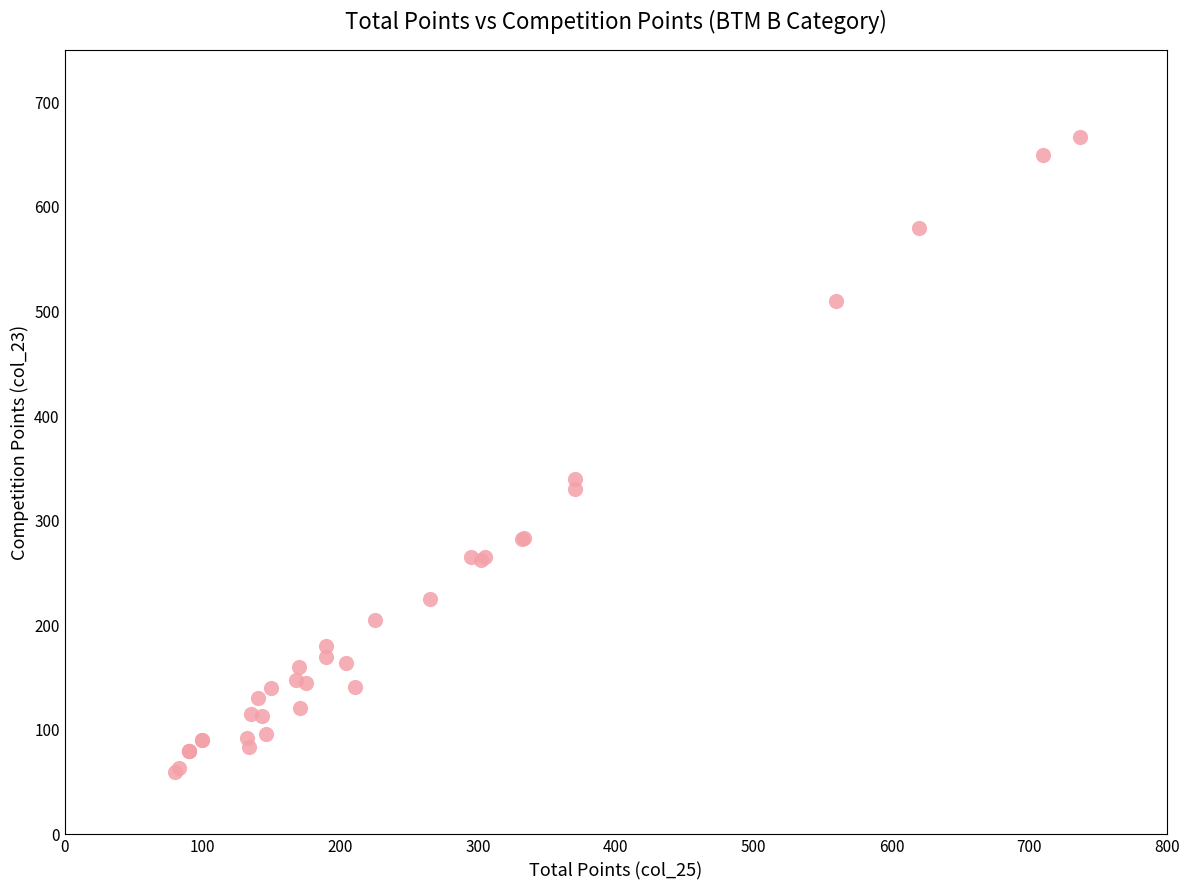

What Y value in the scatter plot is closest to 363?

340